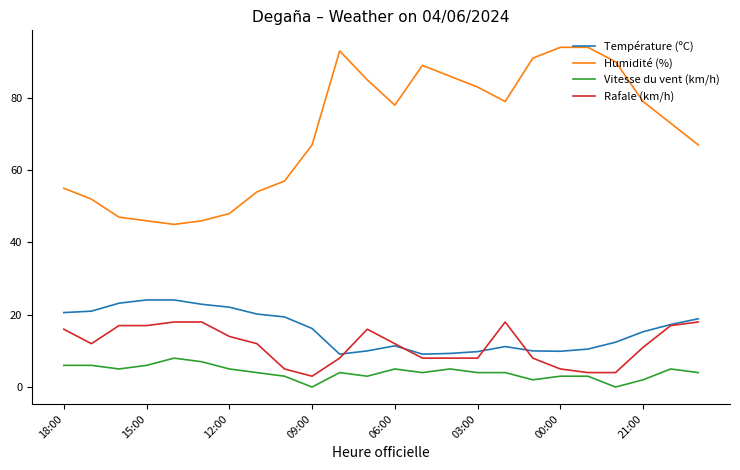

What is the greatest value displayed?

94.0